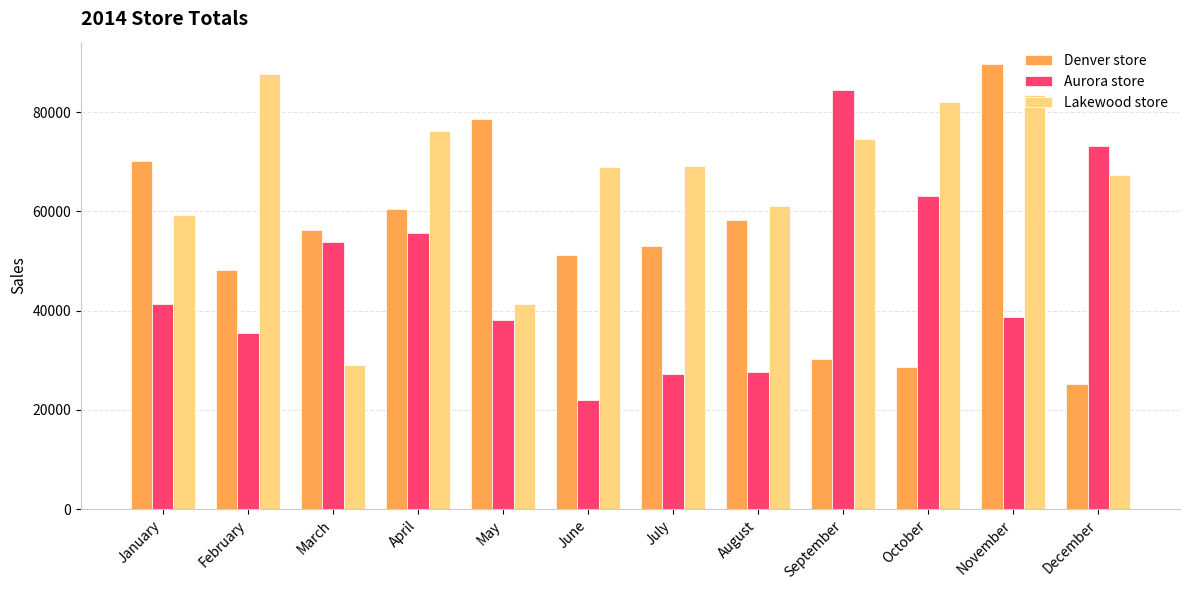

What value does the Aurora store series have at March, to the nearest 50?

53900